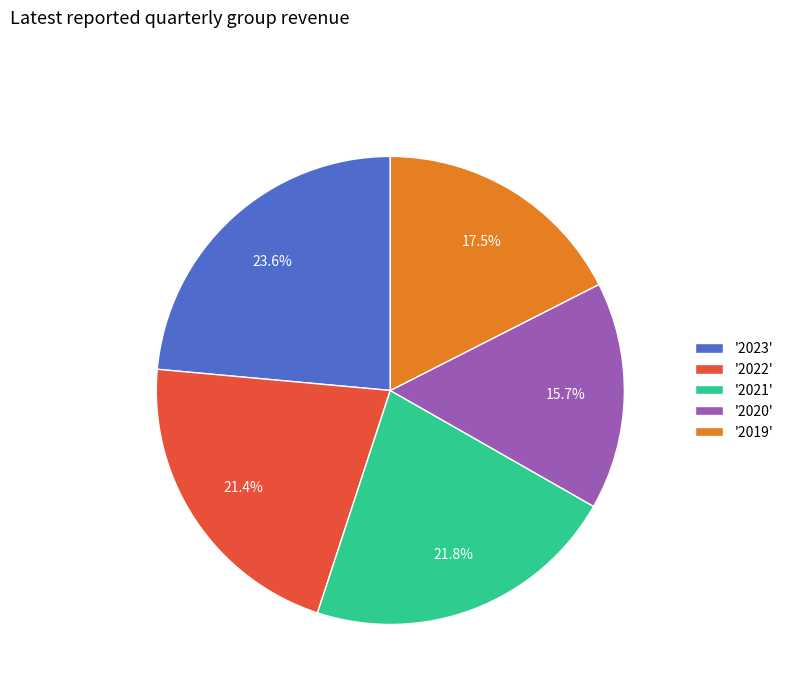

Is the sum of '2023' and '2019' greater than half?

No